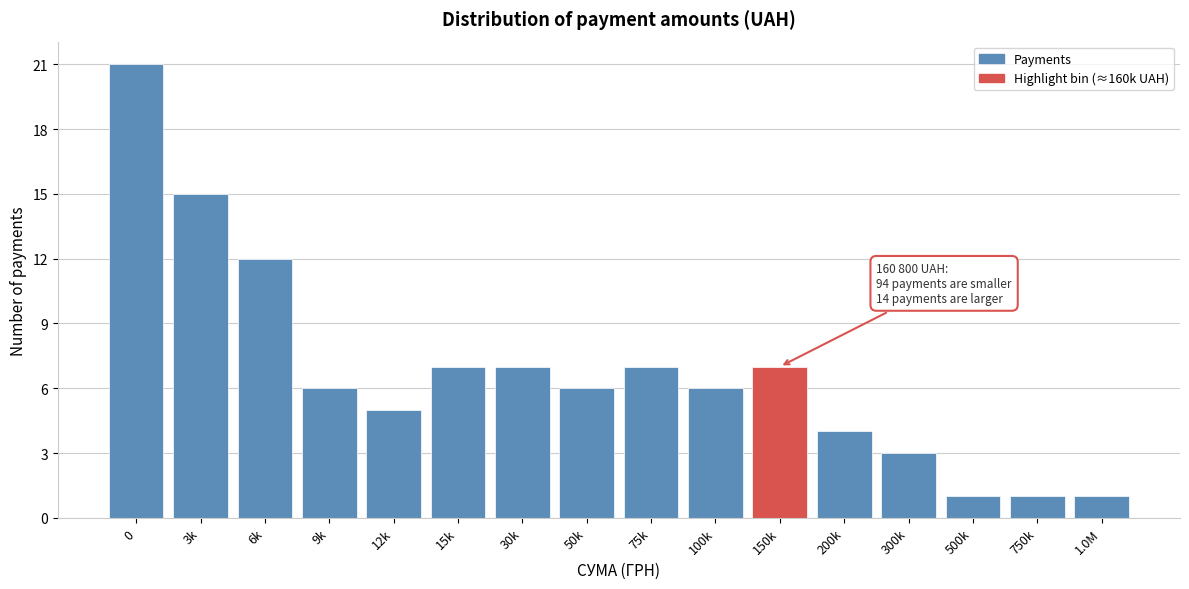

Reading right to left, transcribe all the data shown in this chart.

1	1	1	3	4	7	6	7	6	7	7	5	6	12	15	21